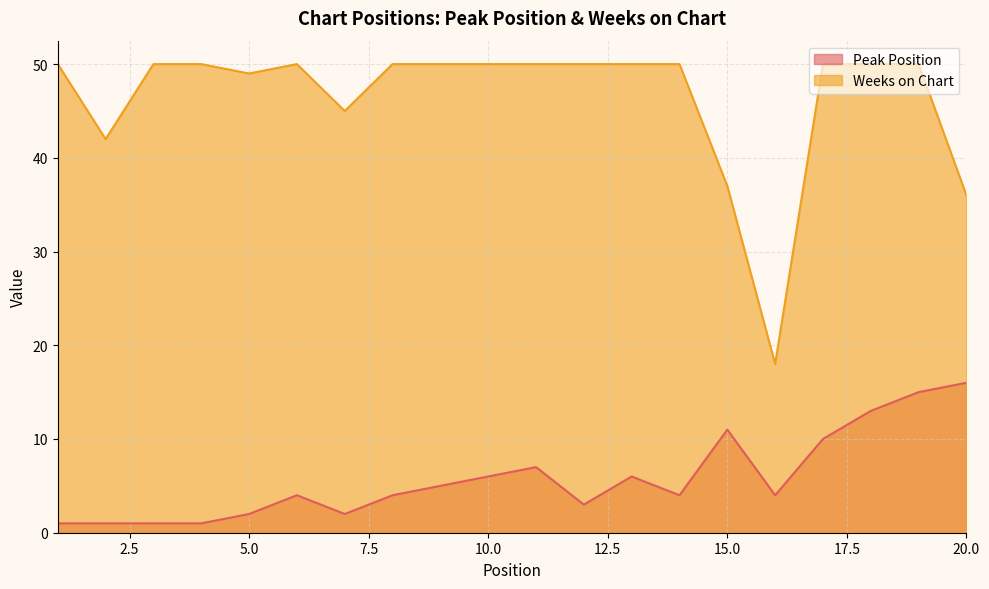

How many interior local valleys does the Weeks on Chart series have?

4